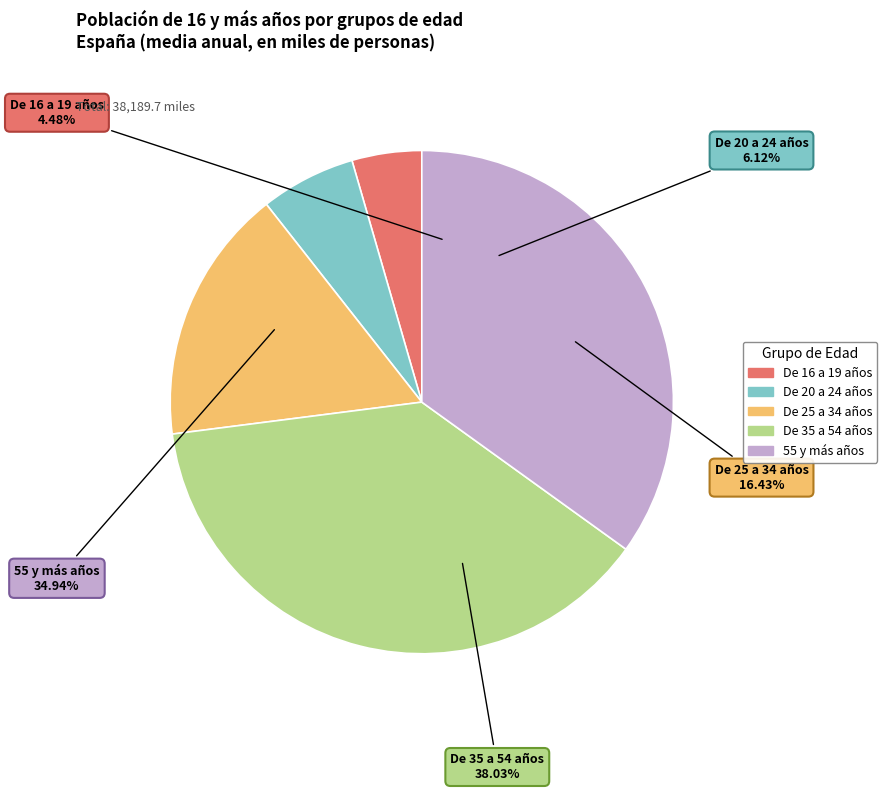

Rank the categories by value from highest to lowest.

De 35 a 54 años, 55 y más años, De 25 a 34 años, De 20 a 24 años, De 16 a 19 años